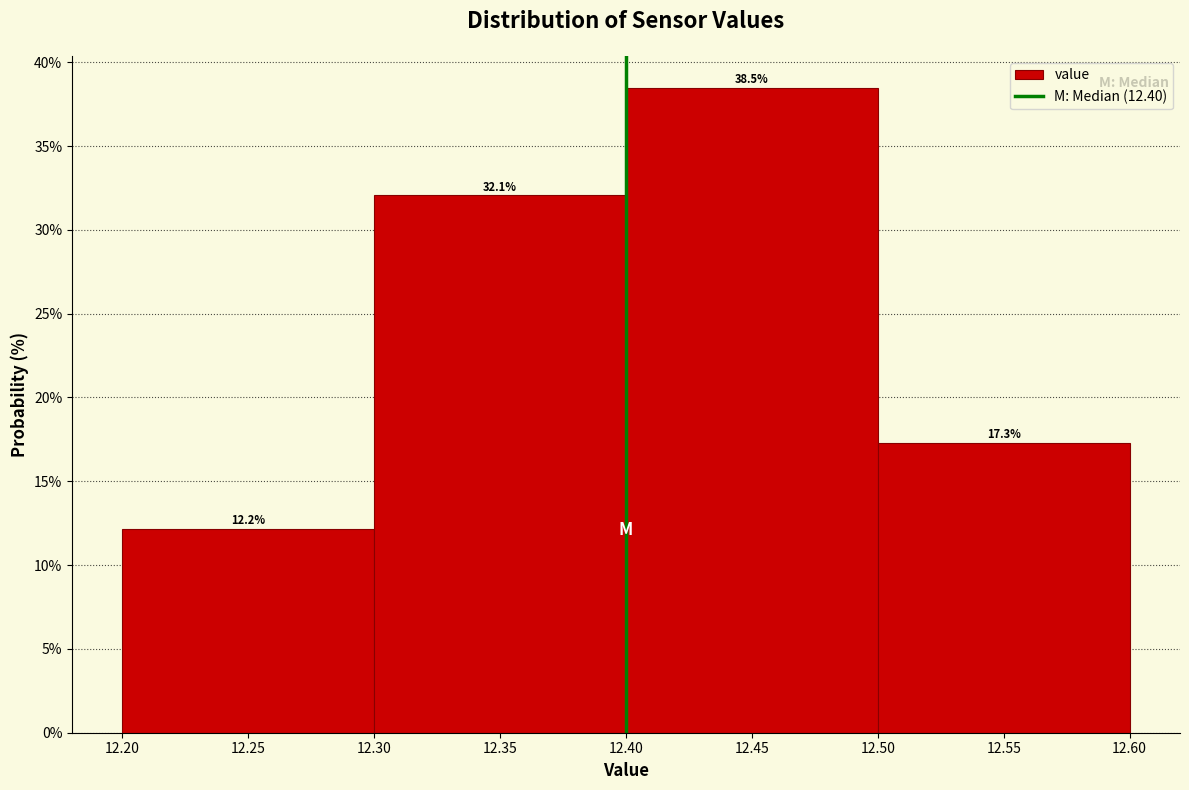

Over which range of the x-axis is the bar tallest?

12.40 to 12.50